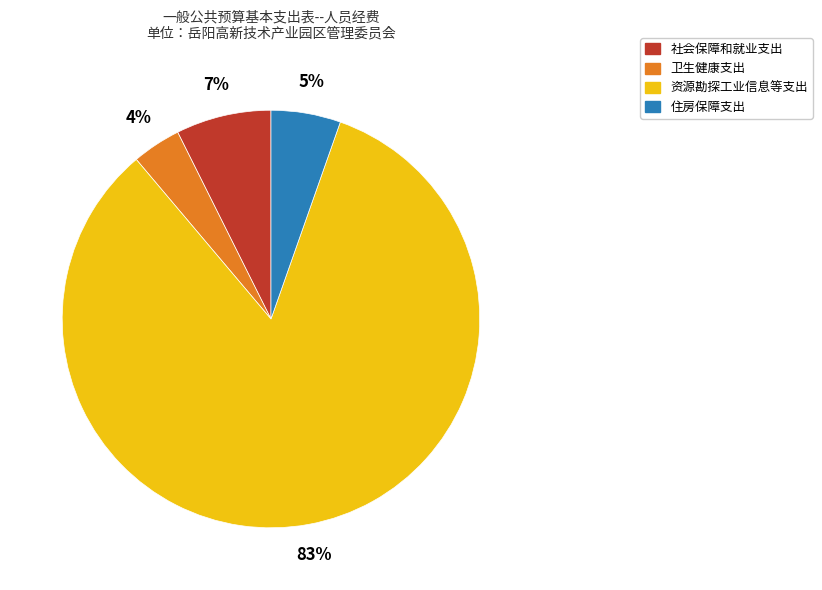

Which has a higher value, 住房保障支出 or 社会保障和就业支出?

社会保障和就业支出